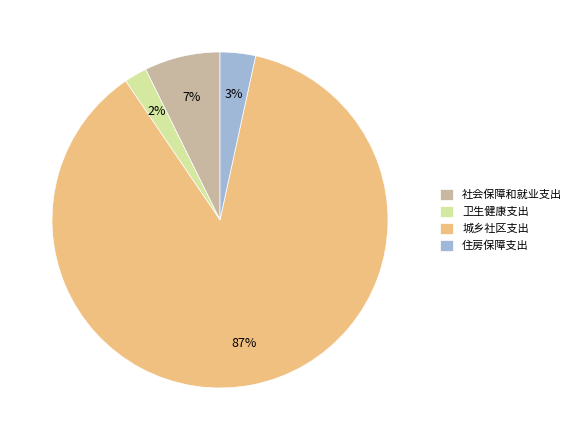

What percentage is the 卫生健康支出 slice, to the nearest percent?

2%